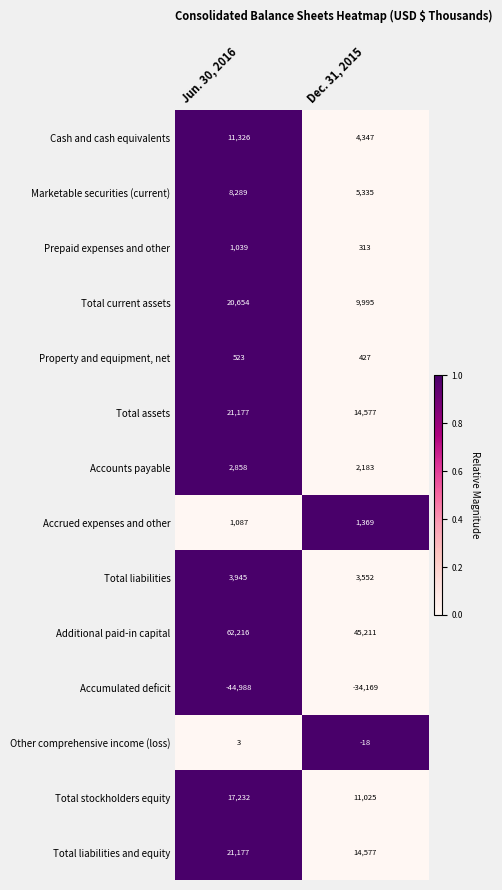

Read the Property and equipment, net value at Jun. 30, 2016.

523